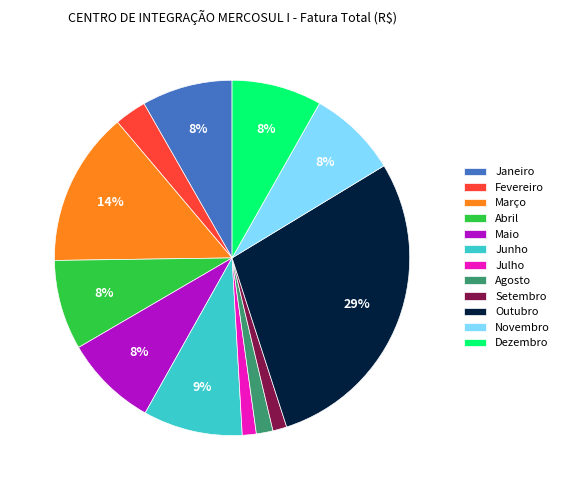

How many segments does this pie chart have?

12